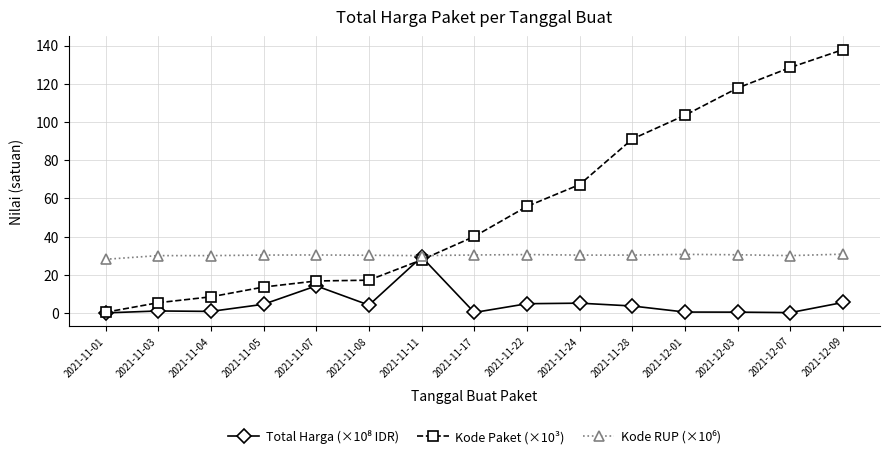

The value of Kode Paket (×10³) at 2021-11-05 is 22.5. True or false?

False